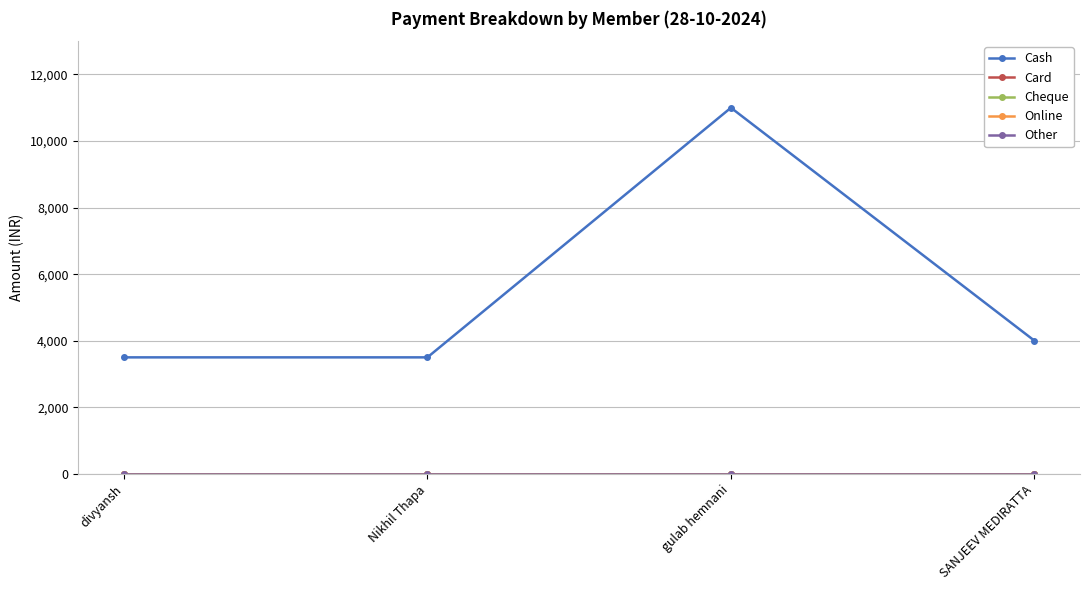

True or false: Cheque and Online intersect in this chart.

False